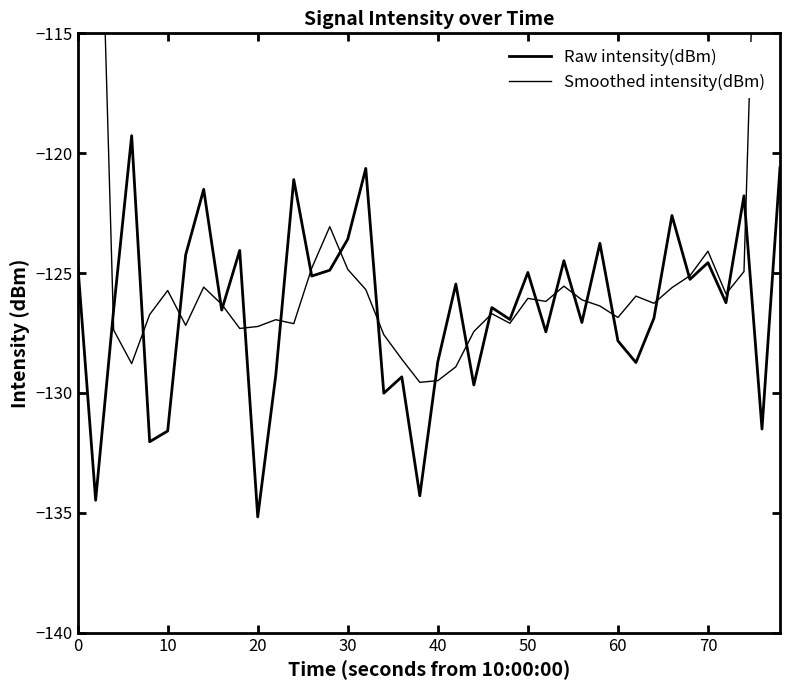

How many categories are shown in the chart?

40